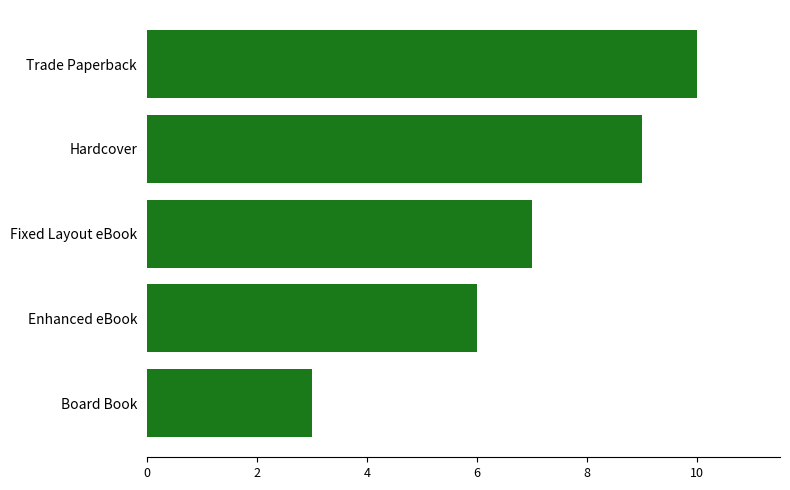

What is the approximate value at Trade Paperback?

10